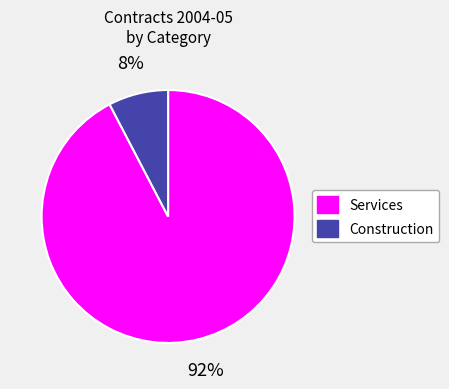

To the nearest percent, what is the average slice percentage?

50%